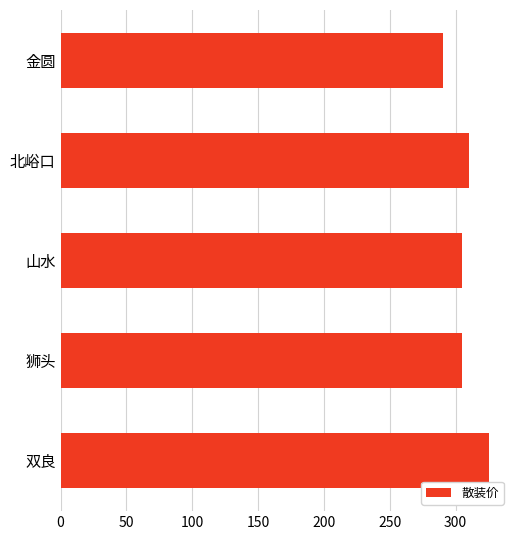

Count the number of categories in the chart.

5